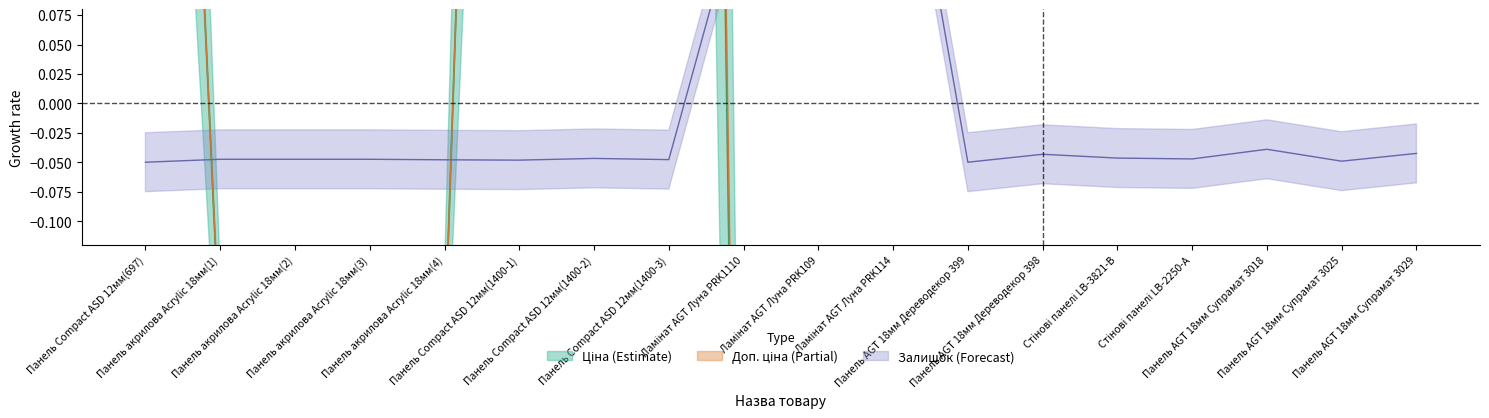

Is the value of Доп. ціна at Панель Compact ASD 12мм(1400-1) greater than the value of Залишок at Панель акрилова Acrylic 18мм(4)?

Yes